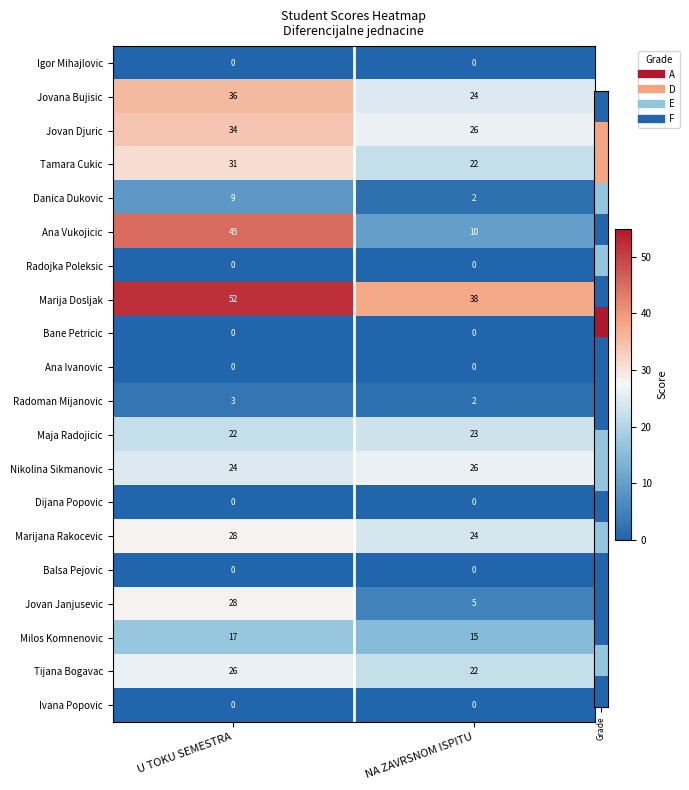

What is the difference between the highest and lowest values at NA ZAVRSNOM ISPITU?

38